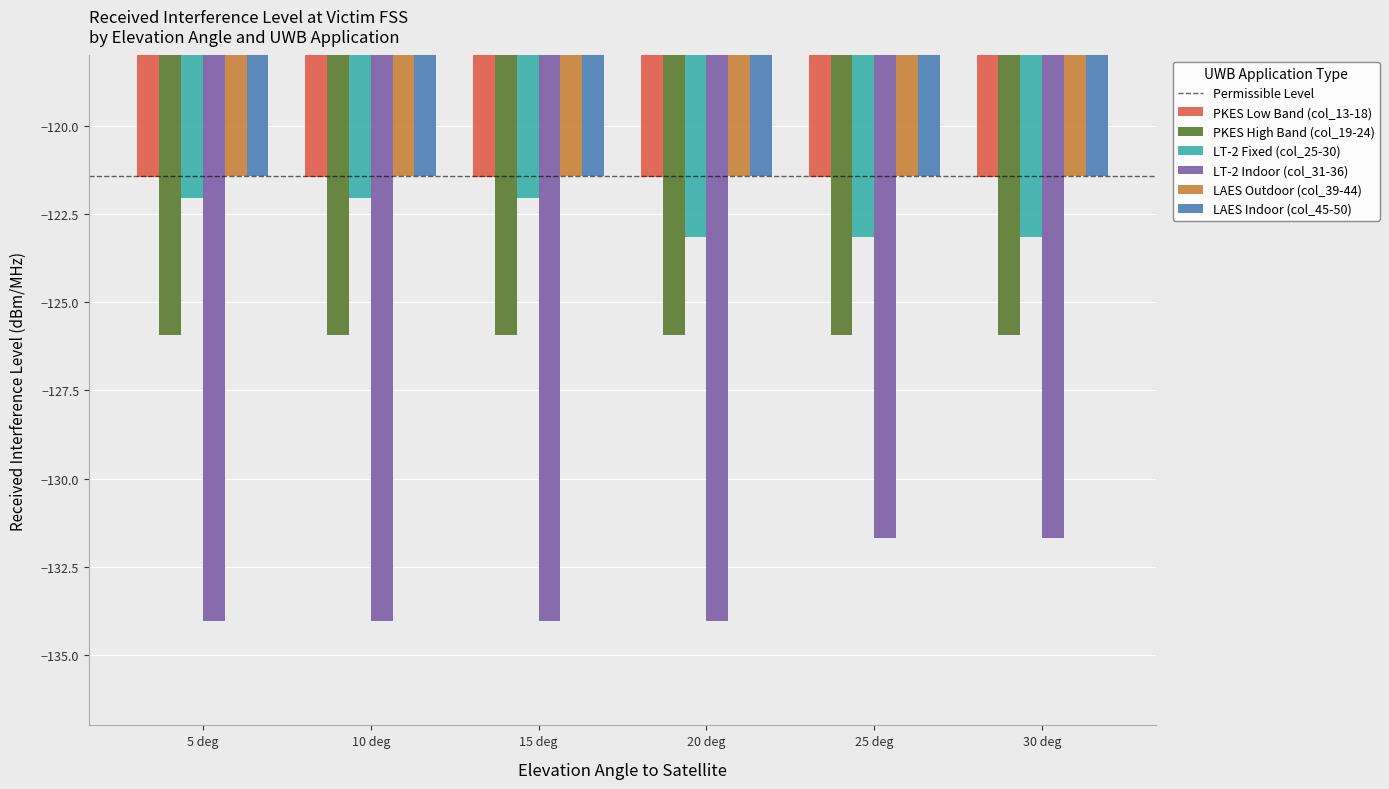

Which series has the largest range (max minus min)?

LT-2 Indoor (col_31-36)